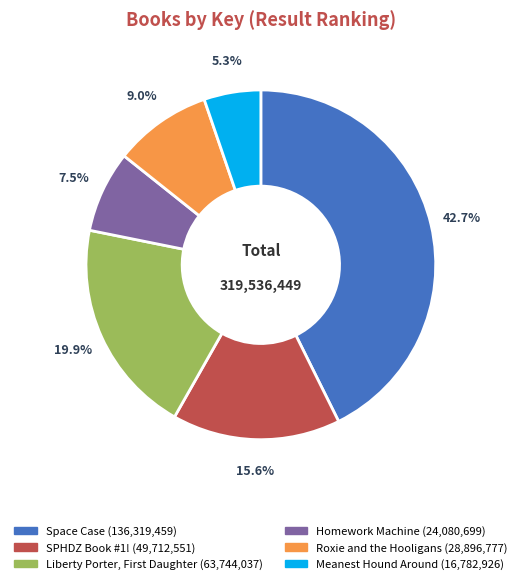

What percentage is NOT represented by Homework Machine?

92.5%